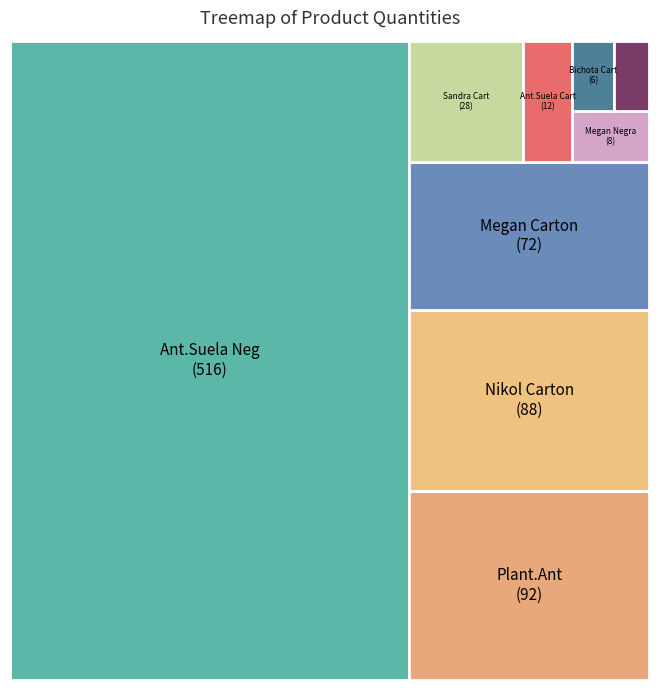

What is the largest slice in the pie chart?

ANTONELLA SUELA NEGRA 34-40